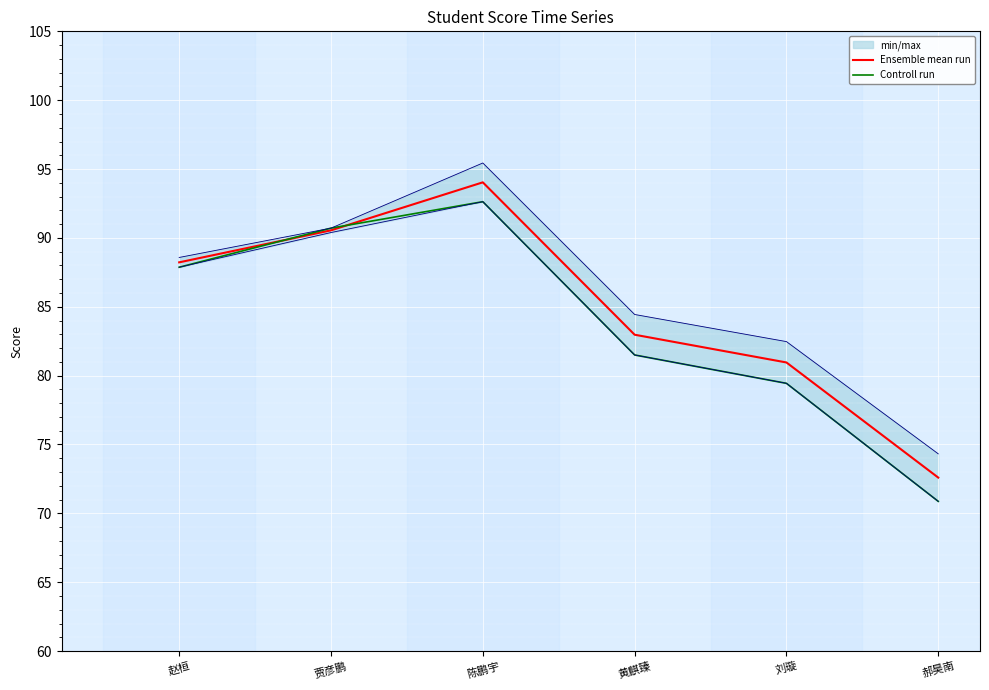

What is the total value across all series at 贾彦鹏?

181.3